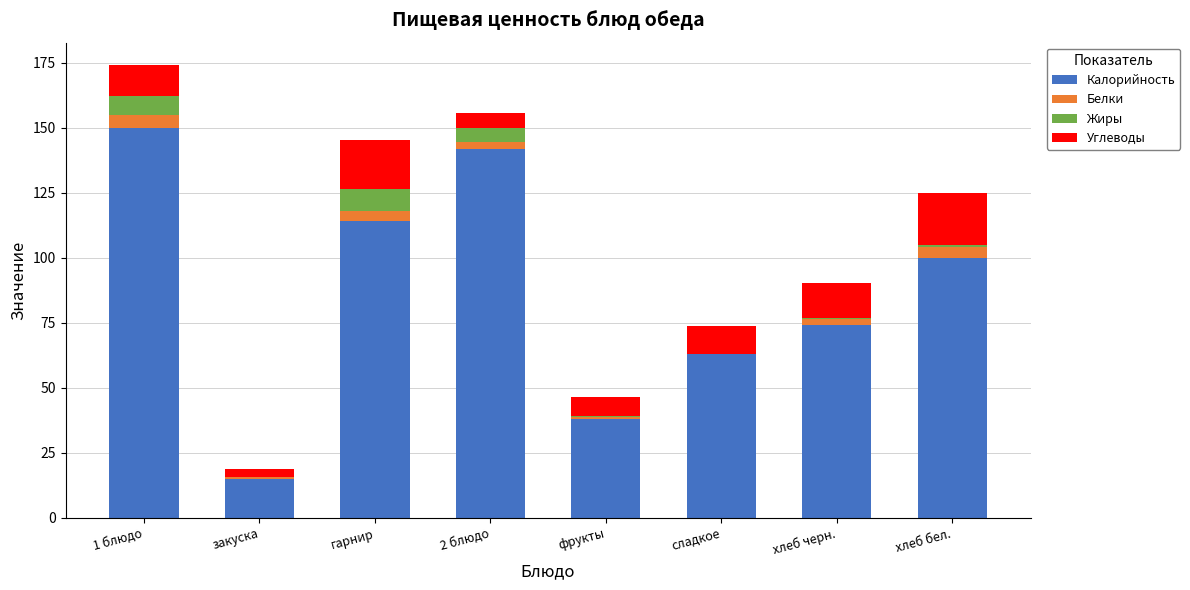

What is the sum of all Калорийность values?

696.0